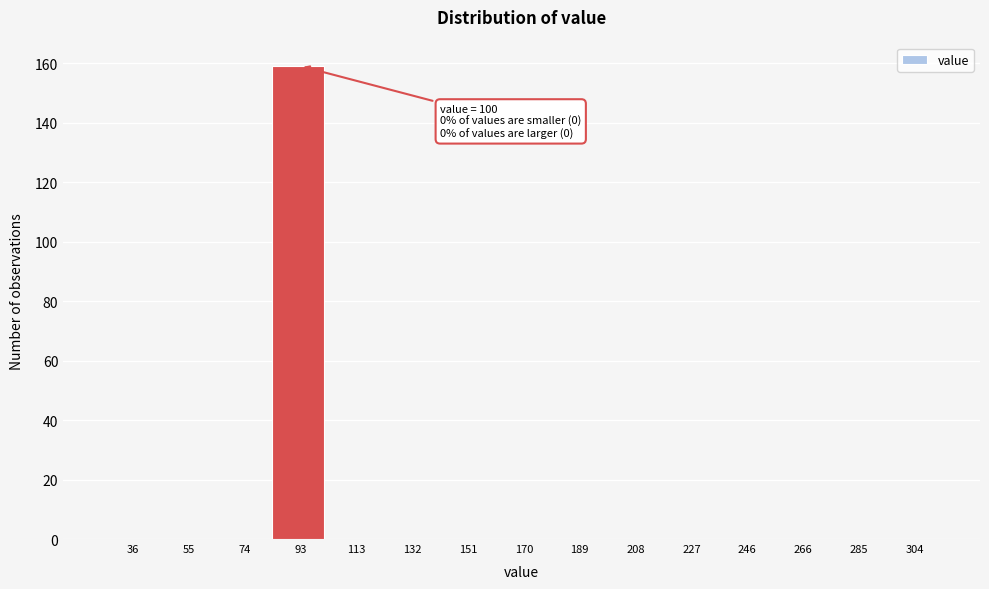

Reading right to left, what are all the values shown in this chart?

304=0	285=0	266=0	246=0	227=0	208=0	189=0	170=0	151=0	132=0	113=0	93=159	74=0	55=0	36=0